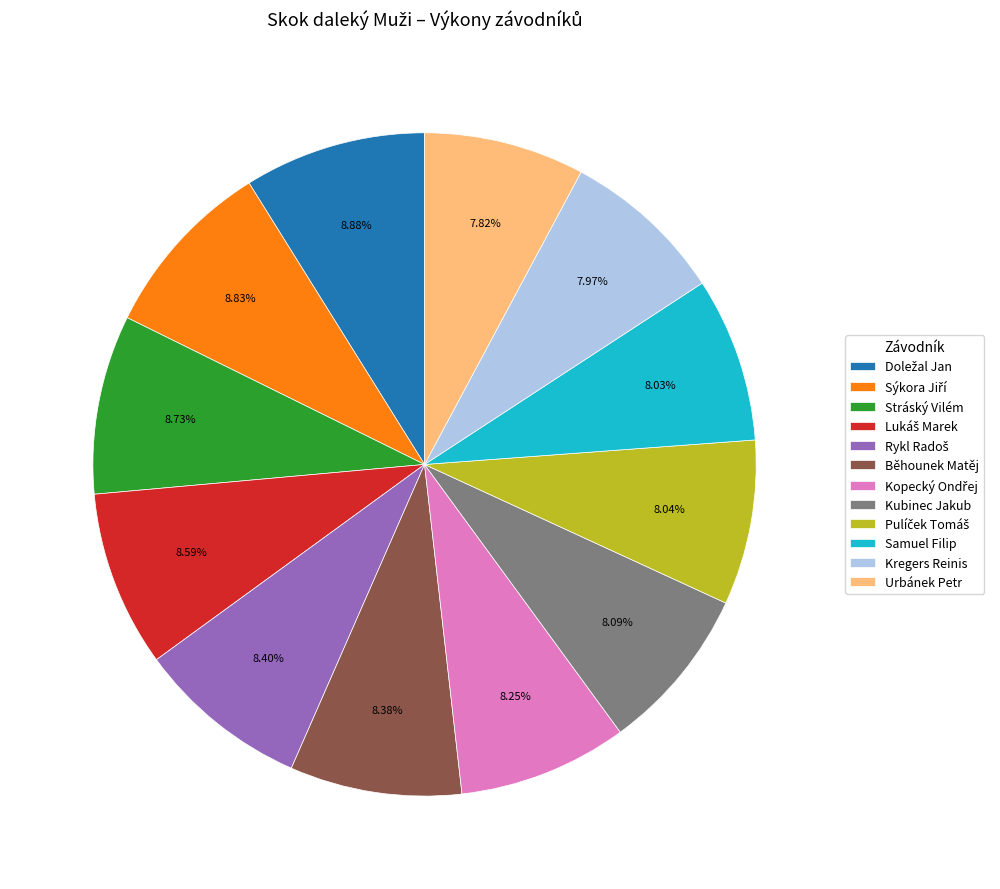

Does any single category account for the majority?

No